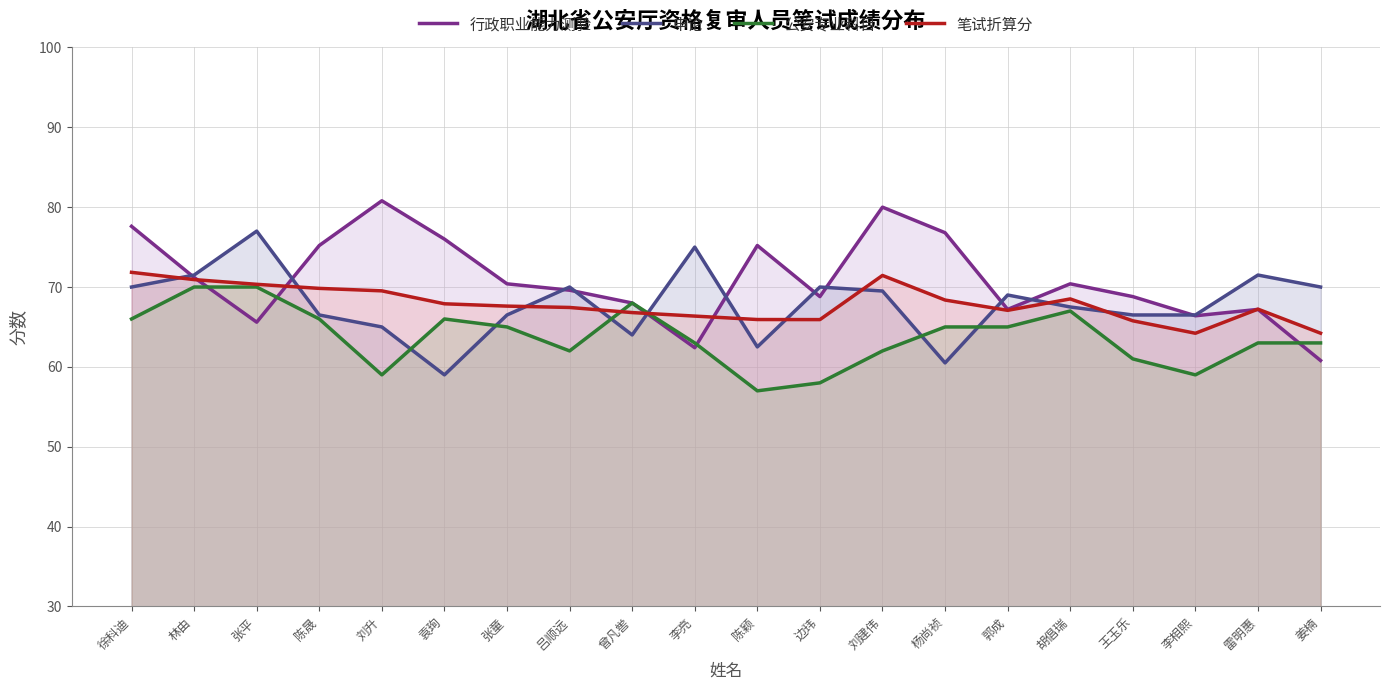

At how many categories does at least one series exceed 58?

20